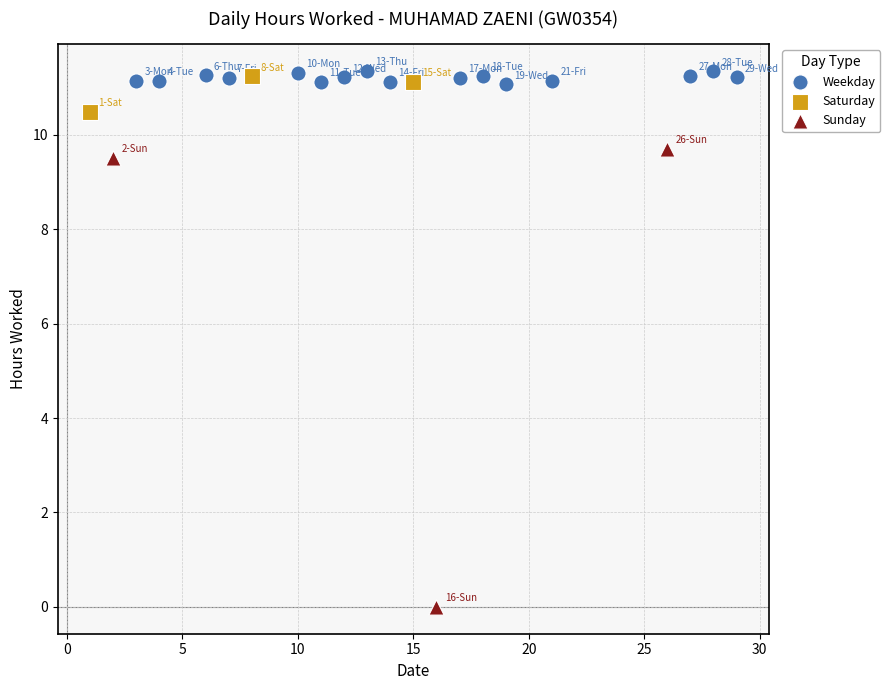

Which series has the largest Y range (max minus min)?

Sunday